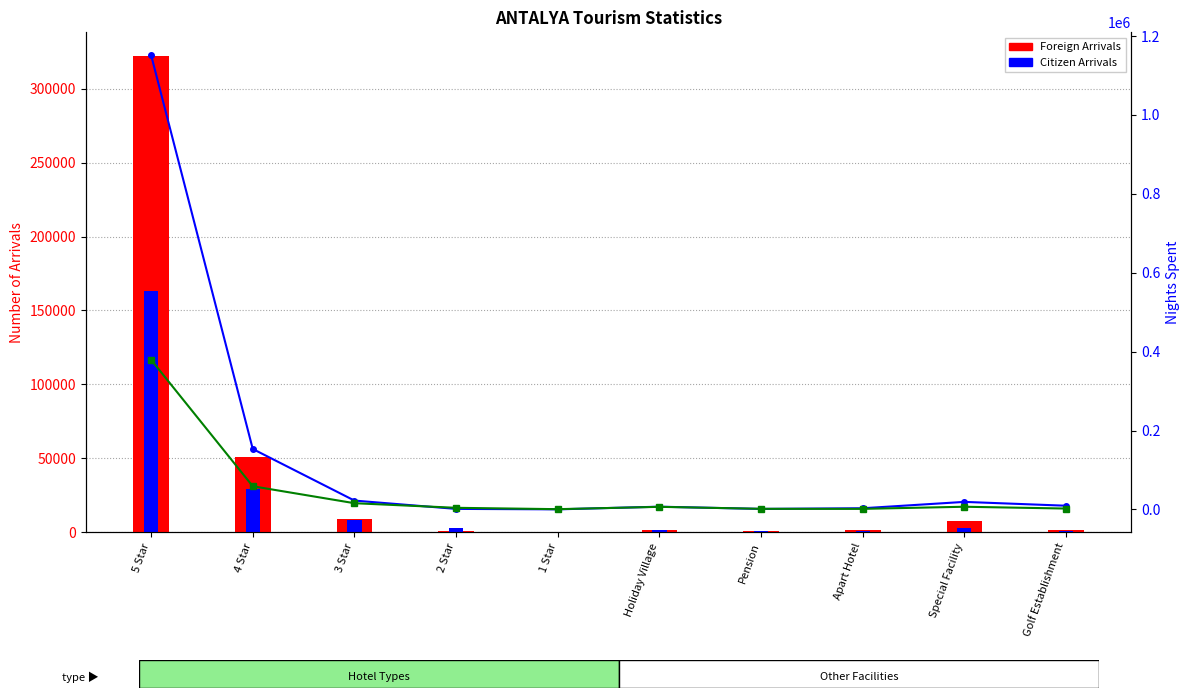

Is it true that Citizen Arrivals equals 828 at 2 Star?

False